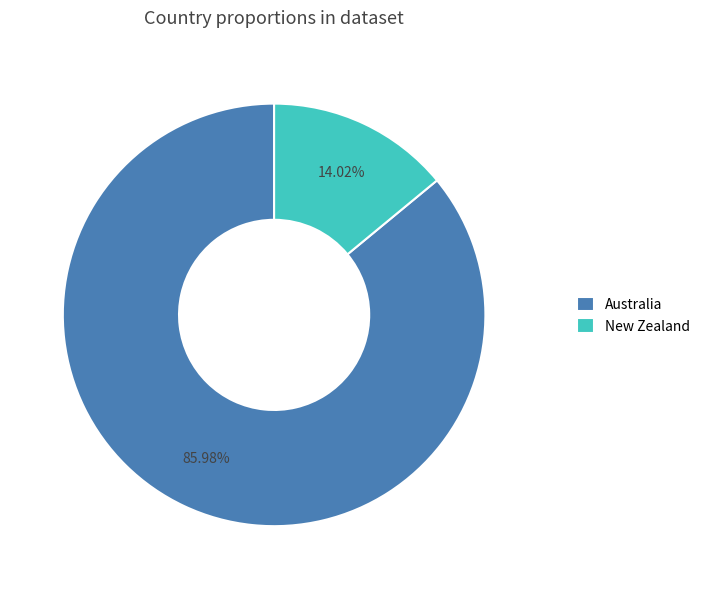

How many slices are in this pie chart?

2